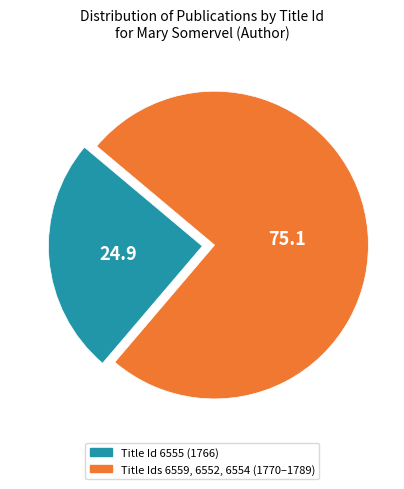

Does any single category account for the majority?

Yes